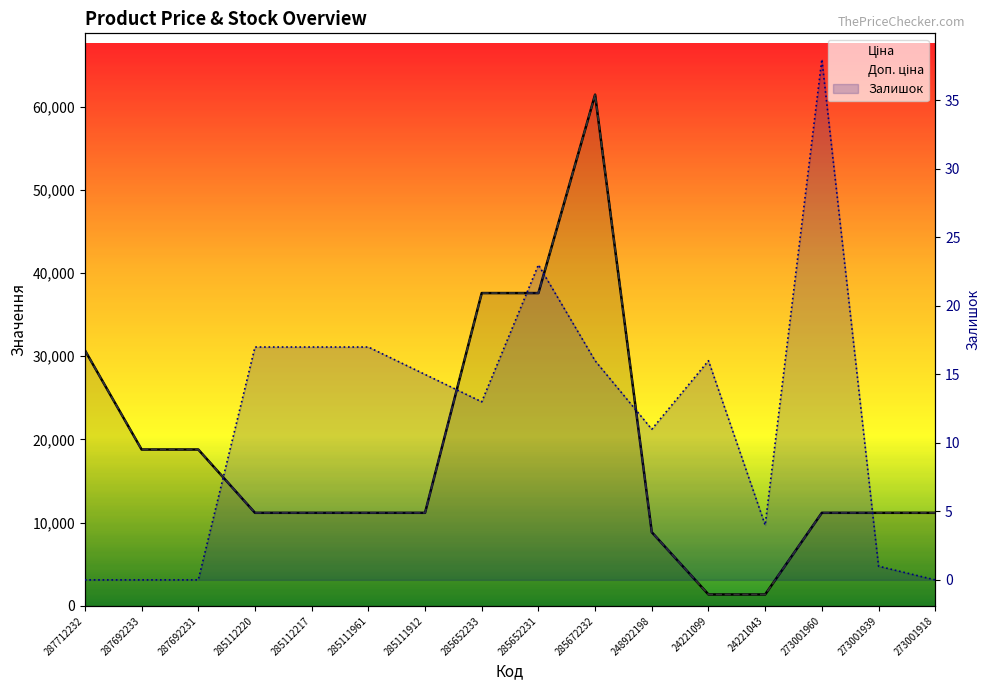

Which series has the largest total across all categories?

Ціна